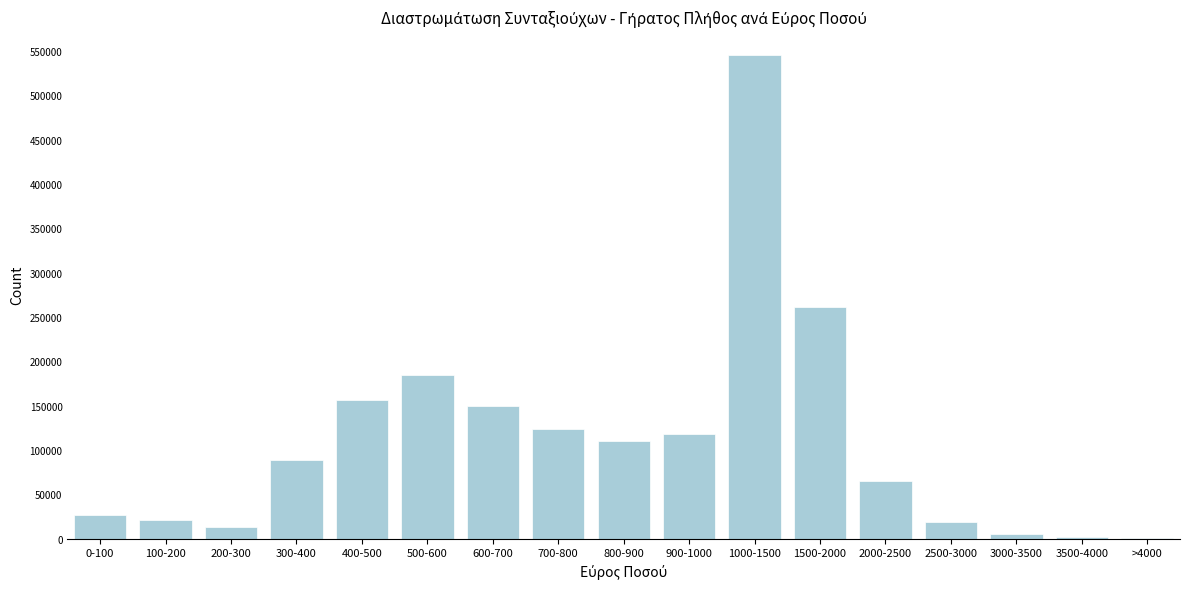

What is the maximum value shown in the chart?

545360